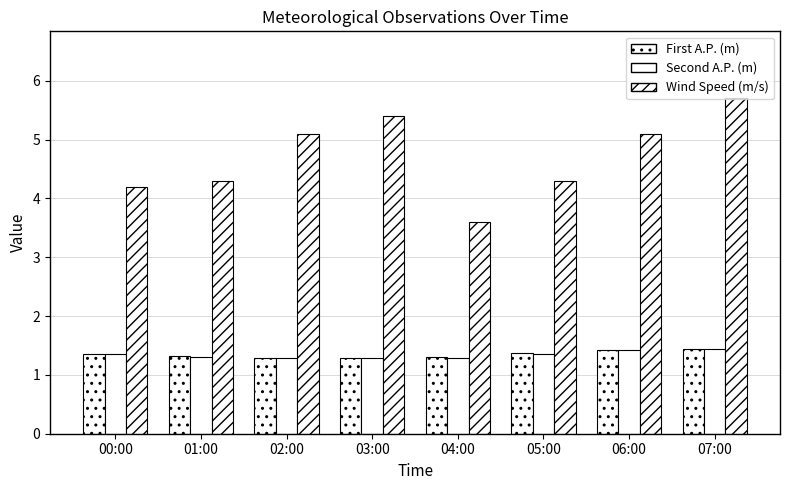

How many categories are shown in the chart?

8